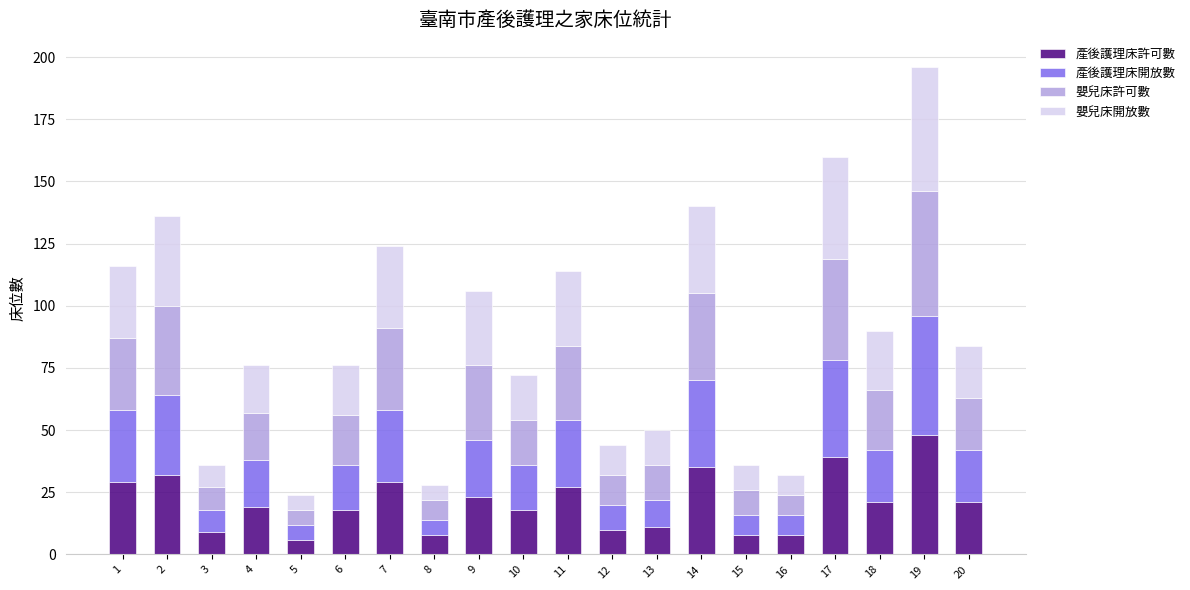

What is the average value of the 產後護理床許可數 series?

21